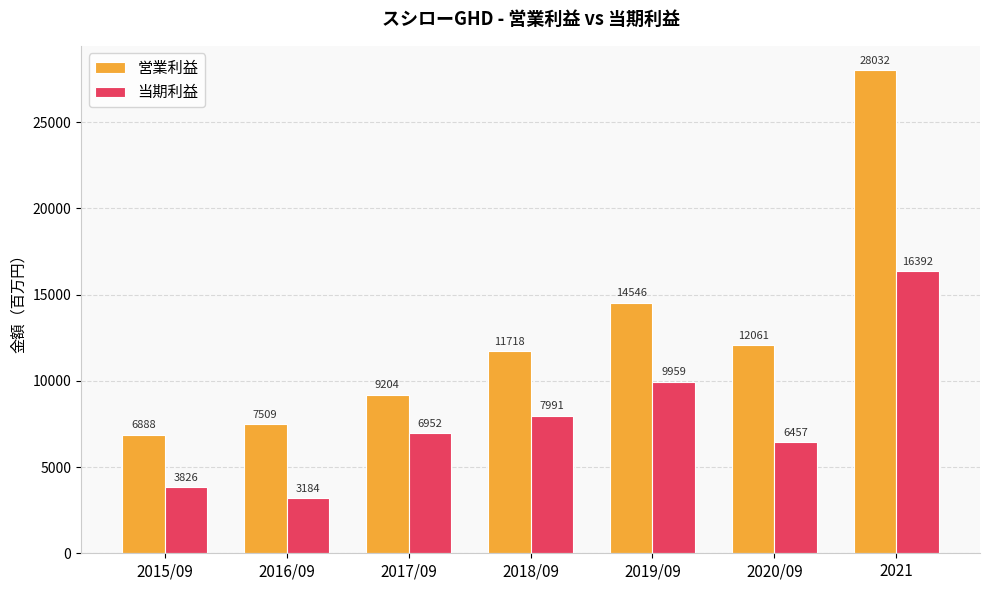

True or false: 当期利益 has a value of 1648 at 2015/09.

False